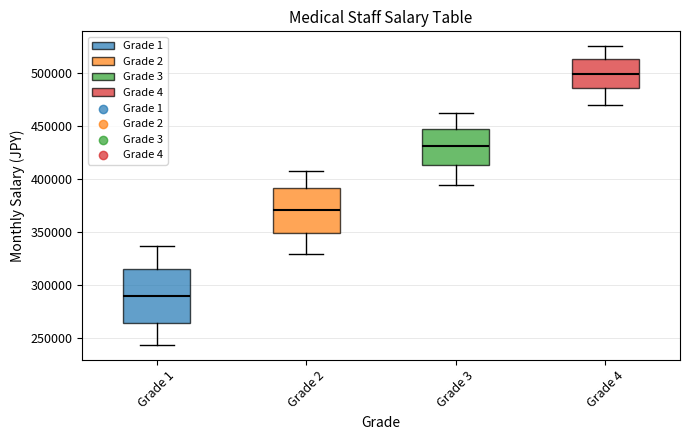

Comparing the boxes themselves (not the whiskers), which one is the tallest?

Grade 1